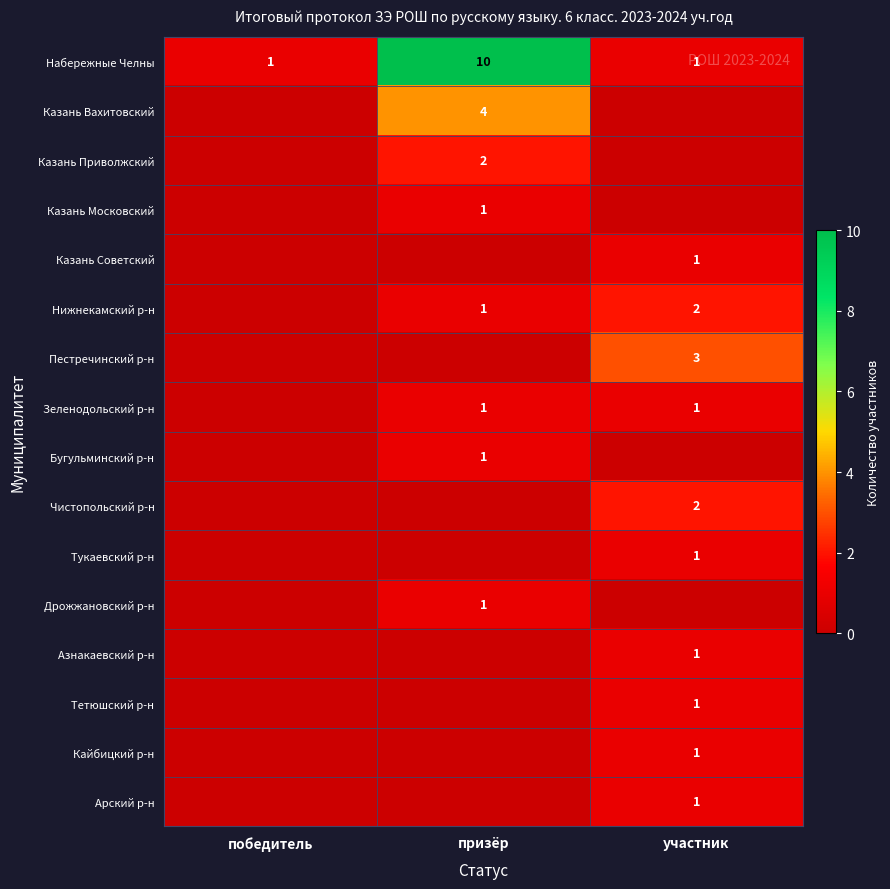

What is the difference between the Набережные Челны values at призёр and участник?

9